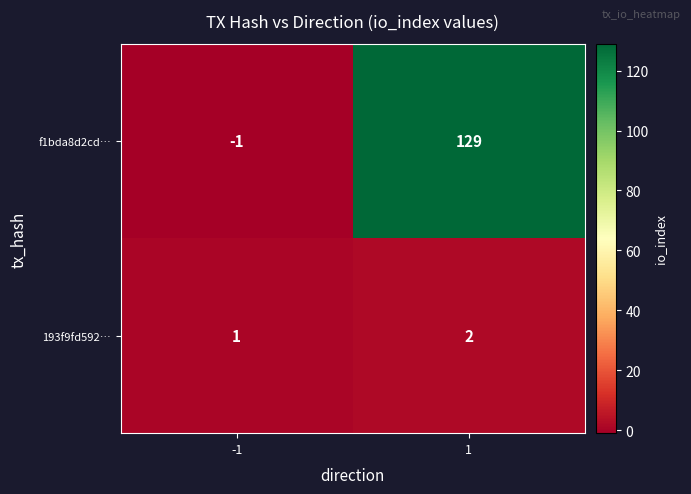

What is the minimum value shown in the chart?

-1